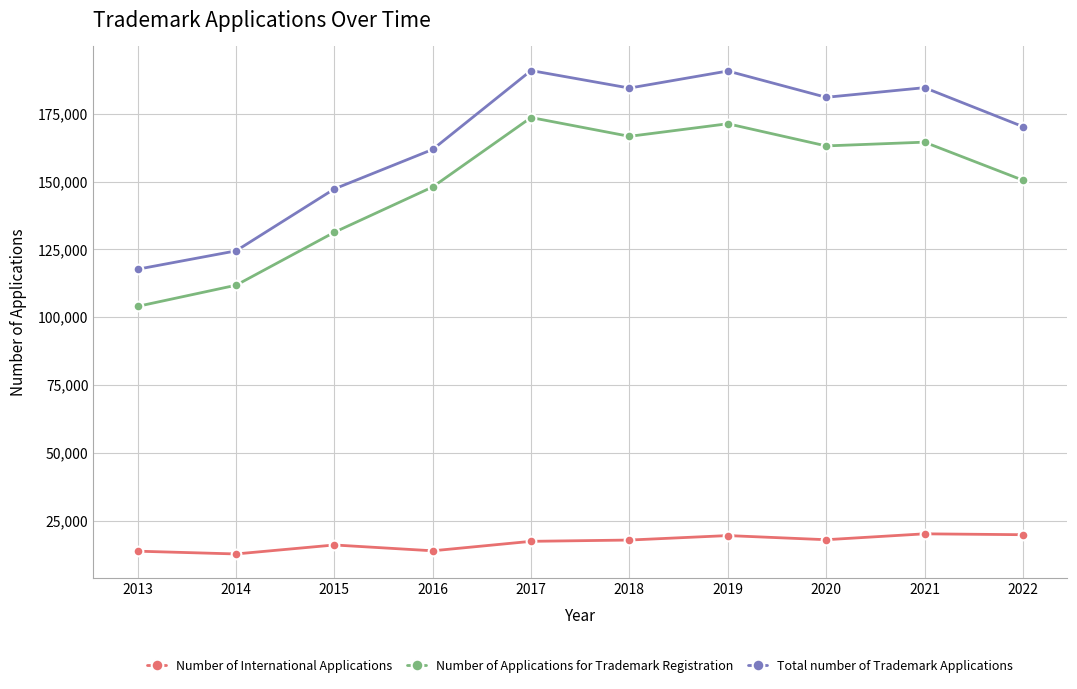

At how many categories does at least one series exceed 45690?

10